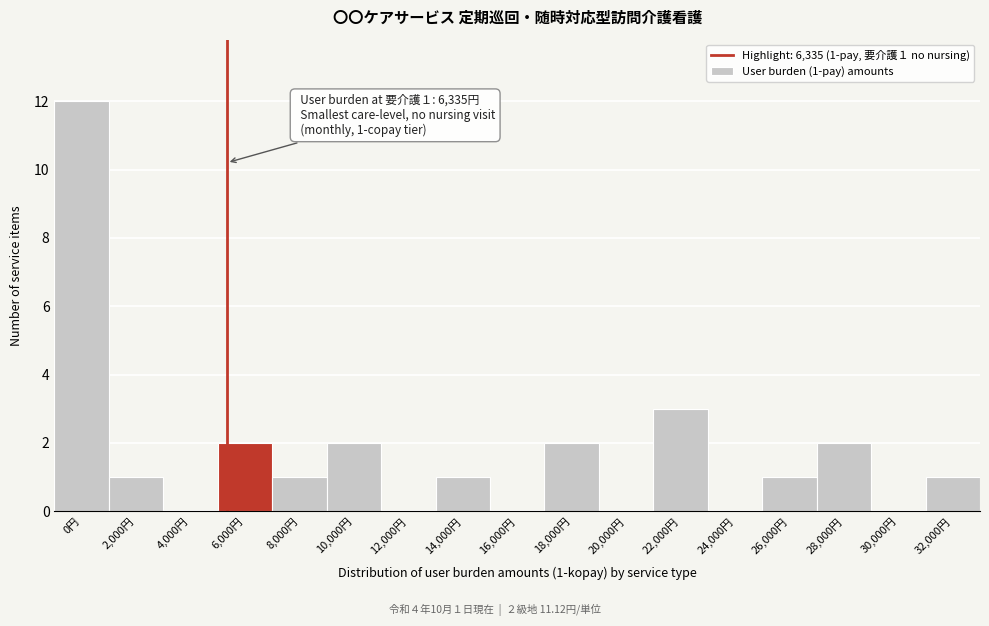

Reading left to right, extract all data points from this chart.

0円=12	2,000円=1	4,000円=0	6,000円=2	8,000円=1	10,000円=2	12,000円=0	14,000円=1	16,000円=0	18,000円=2	20,000円=0	22,000円=3	24,000円=0	26,000円=1	28,000円=2	30,000円=0	32,000円=1